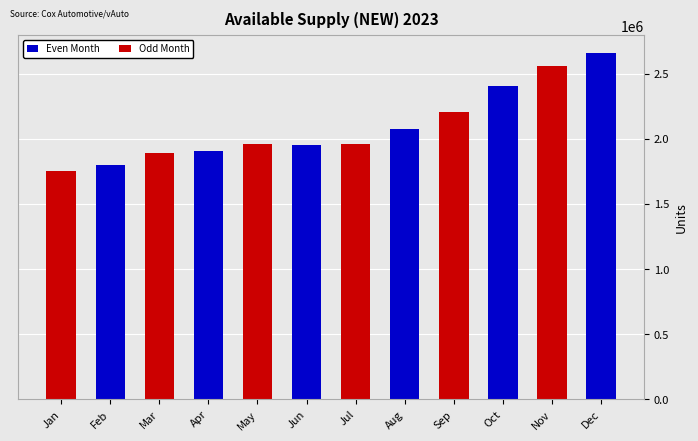

What is the sum of the values at Jul and Sep?

4168741